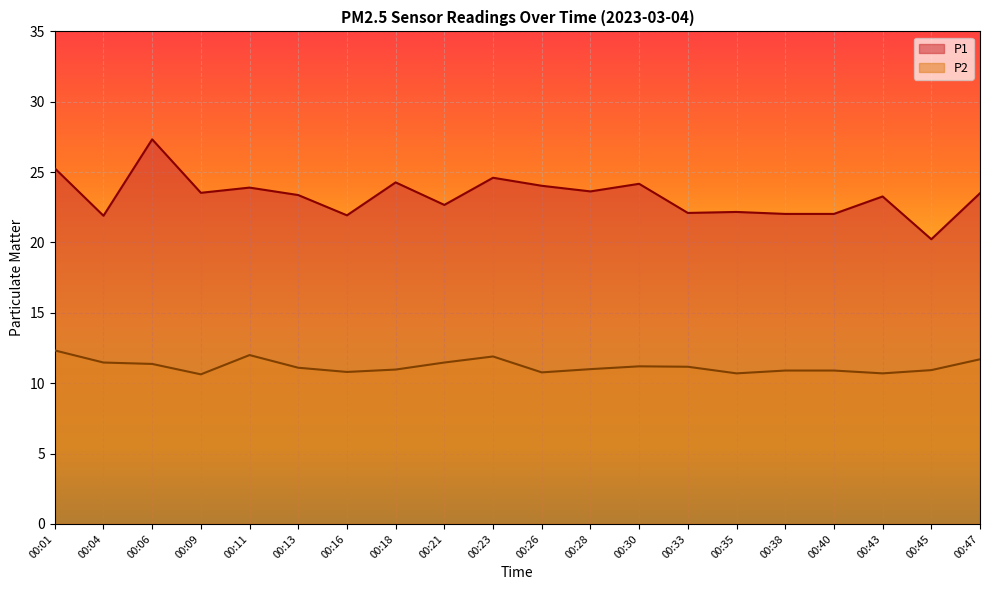

True or false: P1 and P2 intersect in this chart.

False